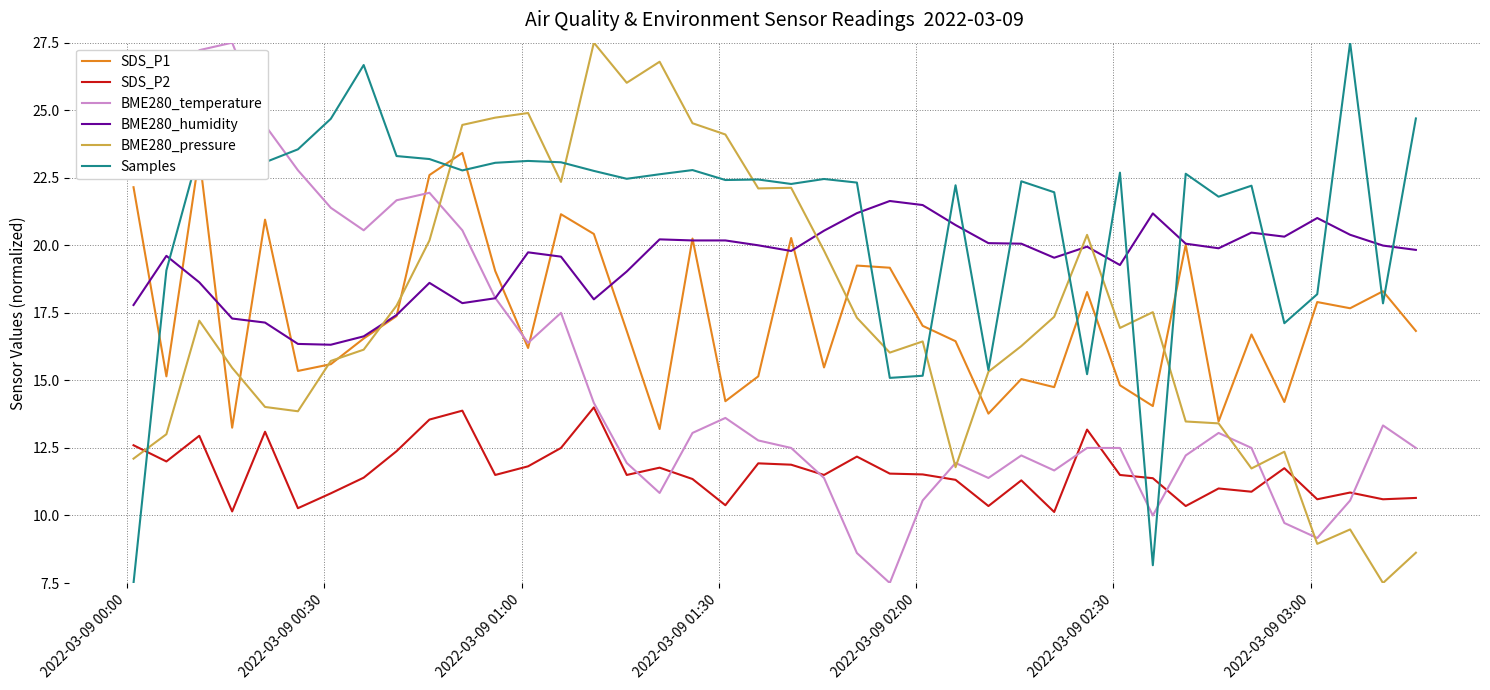

How many intersections are there between SDS_P2 and BME280_pressure?

2